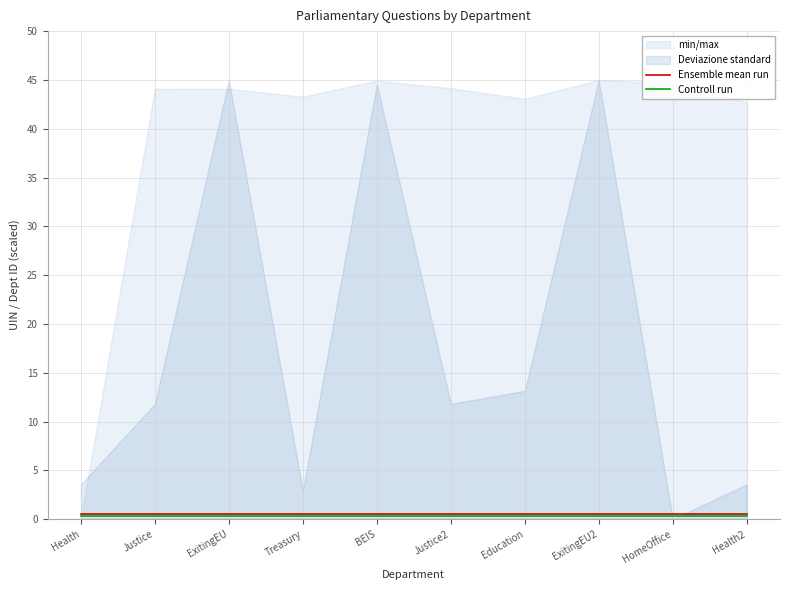

At BEIS, list the series in order from smallest to largest.

Controll run, Ensemble mean run